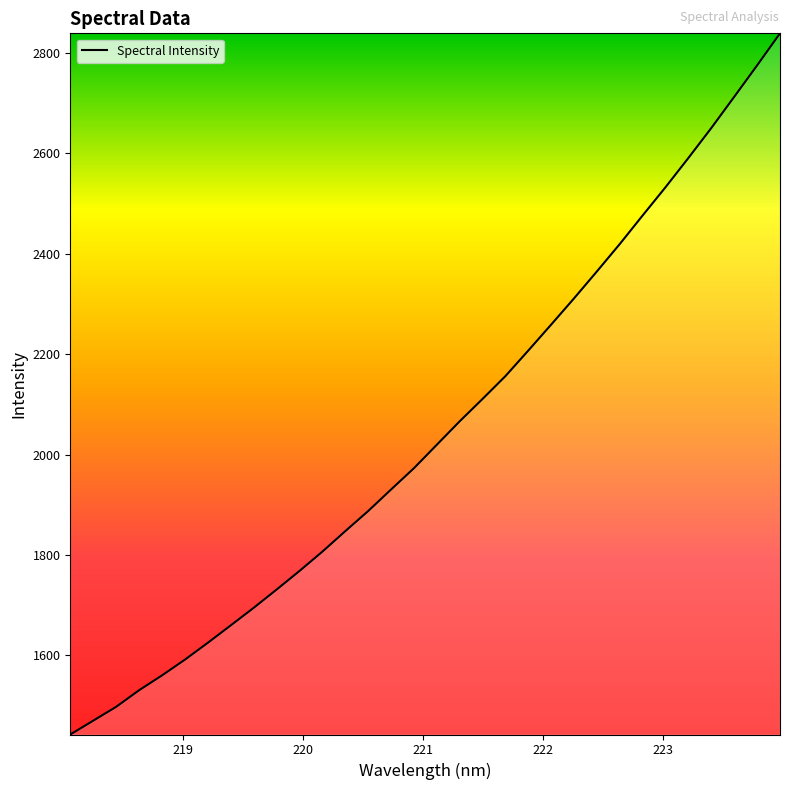

What is the difference between the maximum and minimum values?

1396.8